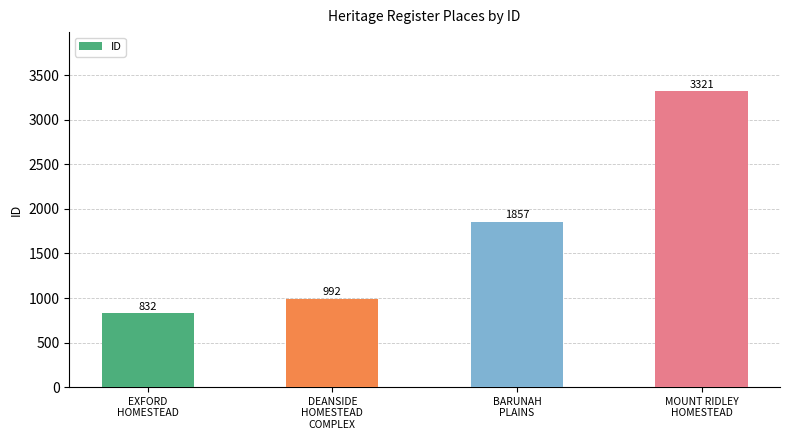

Rank the categories by value from highest to lowest.

MOUNT RIDLEY
HOMESTEAD, BARUNAH
PLAINS, DEANSIDE
HOMESTEAD
COMPLEX, EXFORD
HOMESTEAD